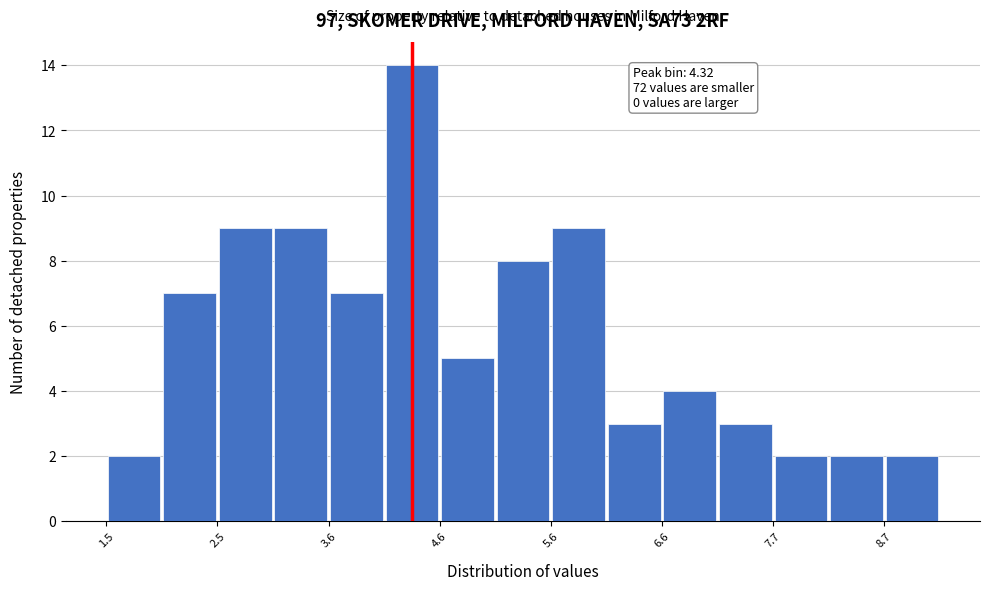

Read against the x-axis, roughly where is the centre of the tallest bar?

4.4